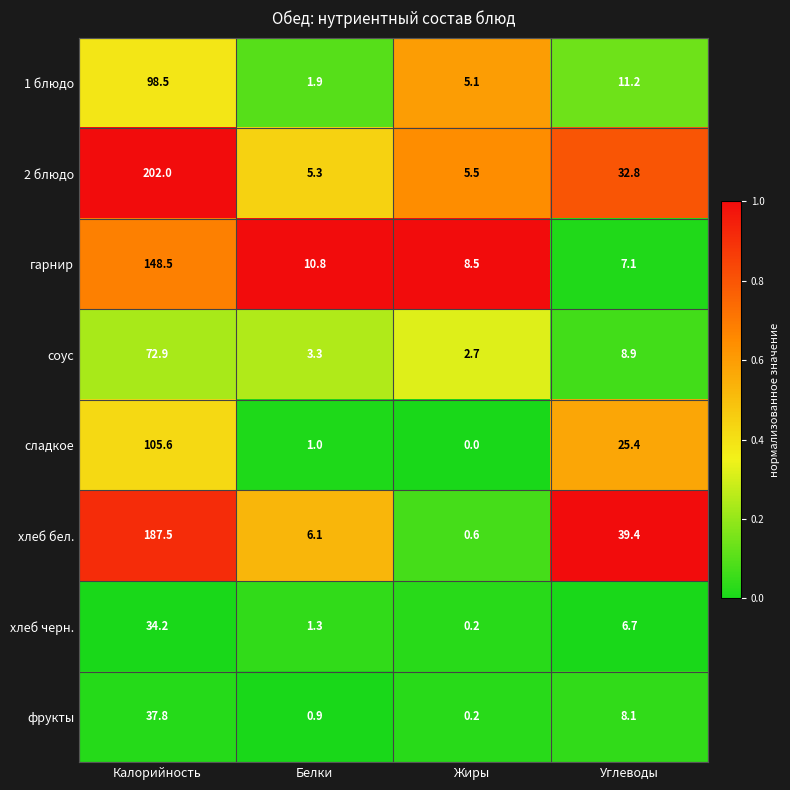

How many distinct data groups are displayed?

8